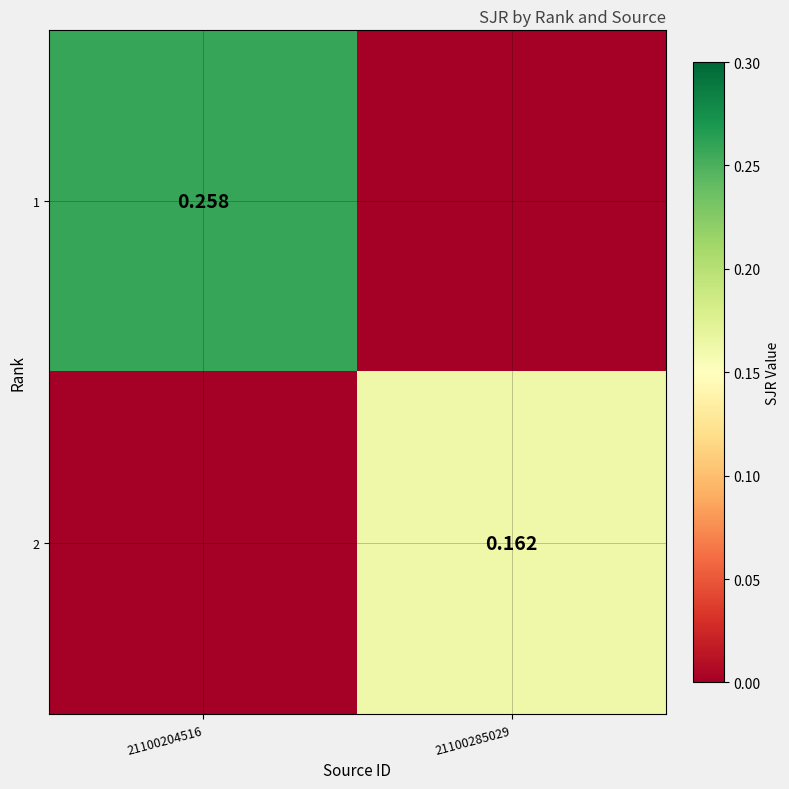

True or false: 1 has a value of -0.2 at 21100285029.

False